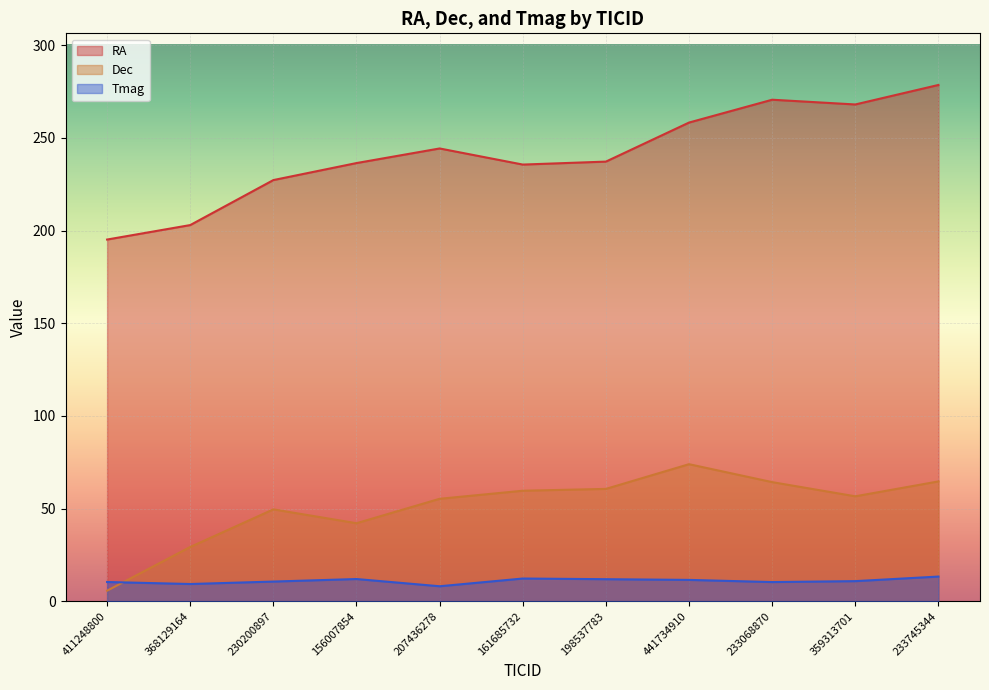

How many lines are shown in the chart?

3